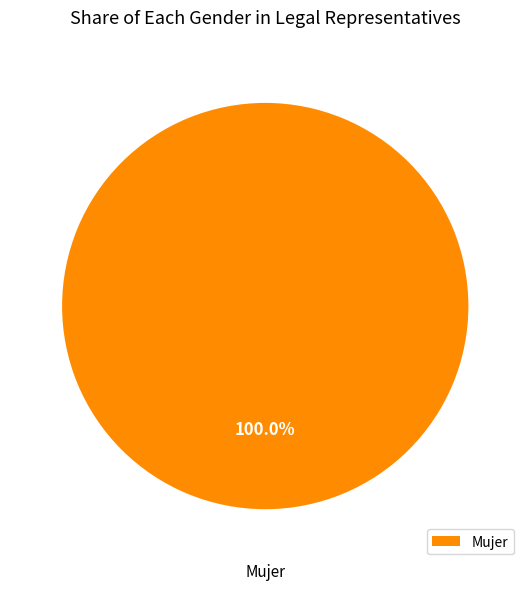

Rank the categories by value from highest to lowest.

Mujer